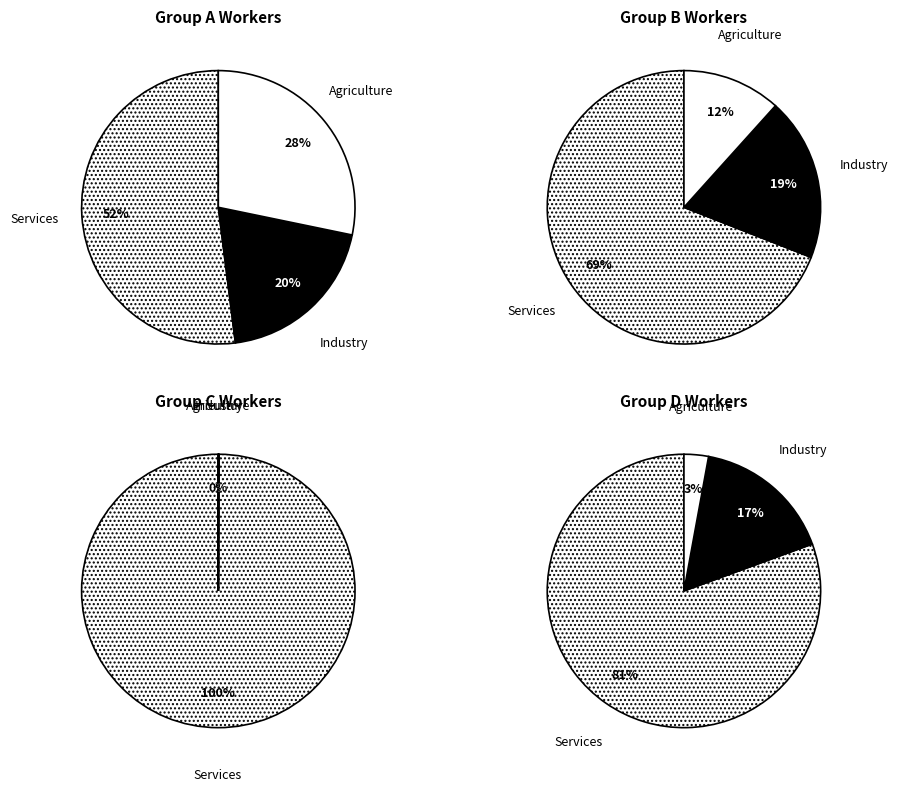

How many slices are in this pie chart?

10